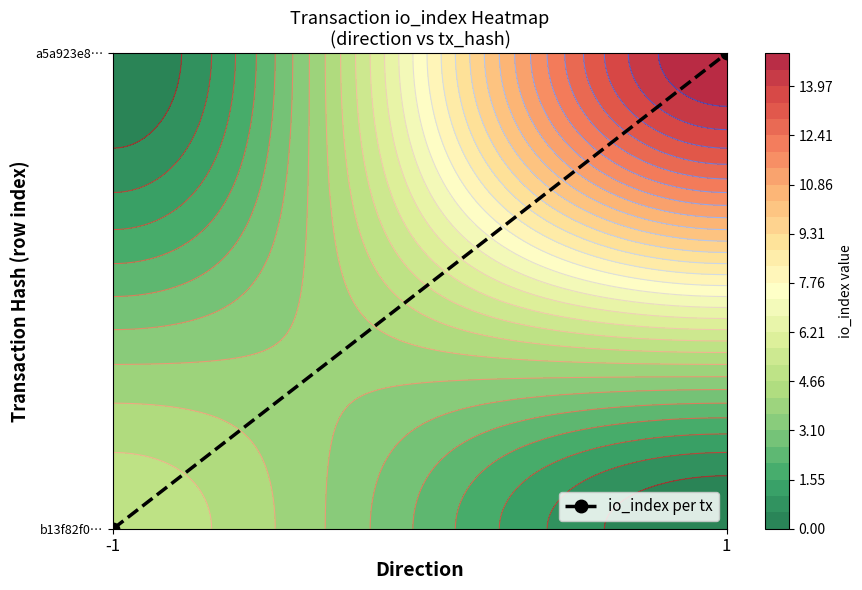

Count the number of data series in this chart.

1